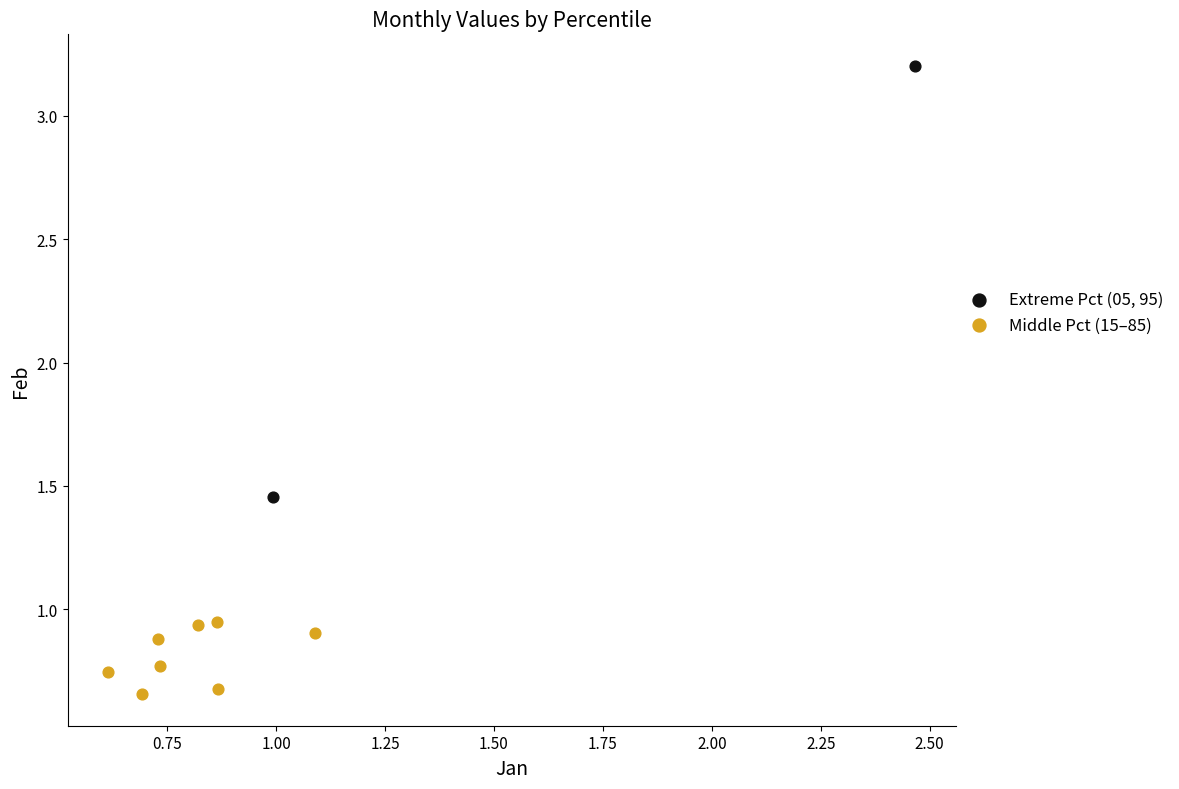

What are all the series names shown in the legend?

Extreme Pct (05, 95), Middle Pct (15–85)